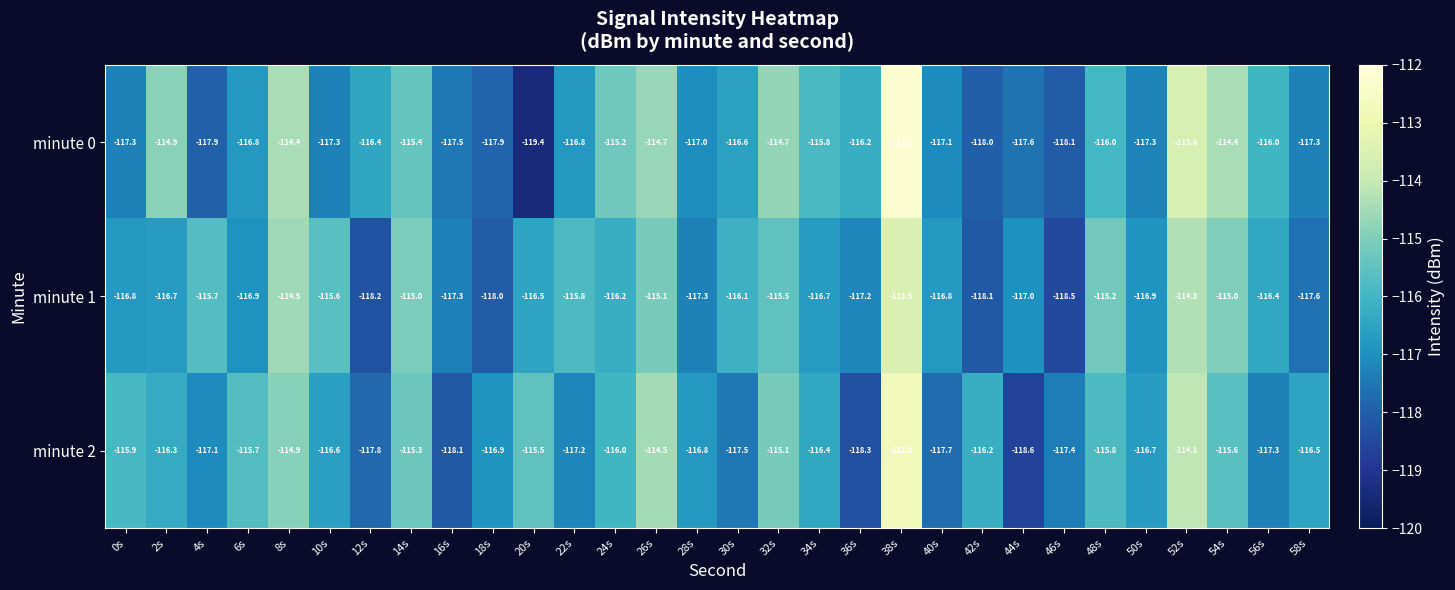

At which category does the chart reach its peak across all series?

38s